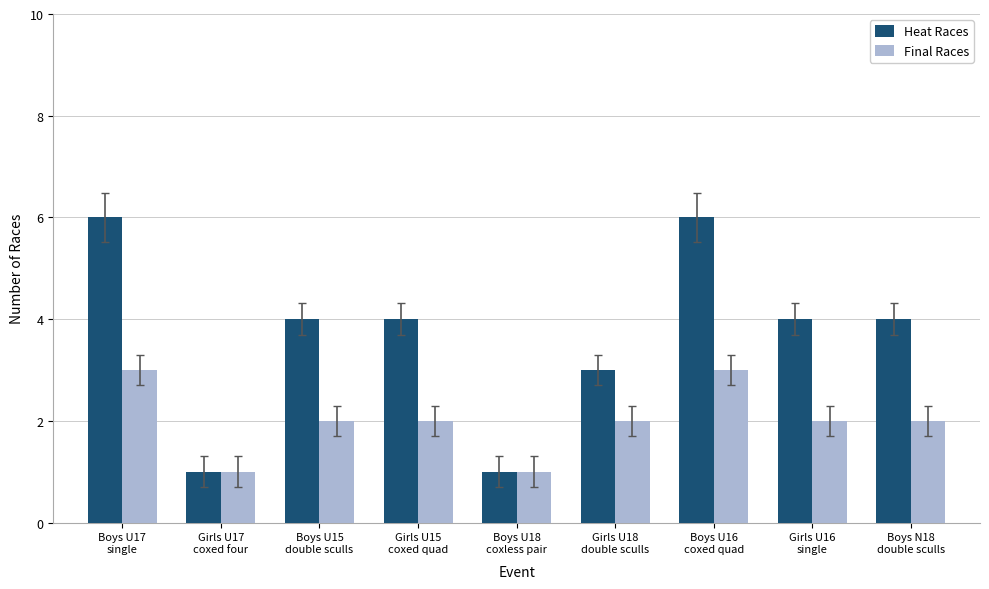

What is the total value across all series at Boys U18
coxless pair?

2